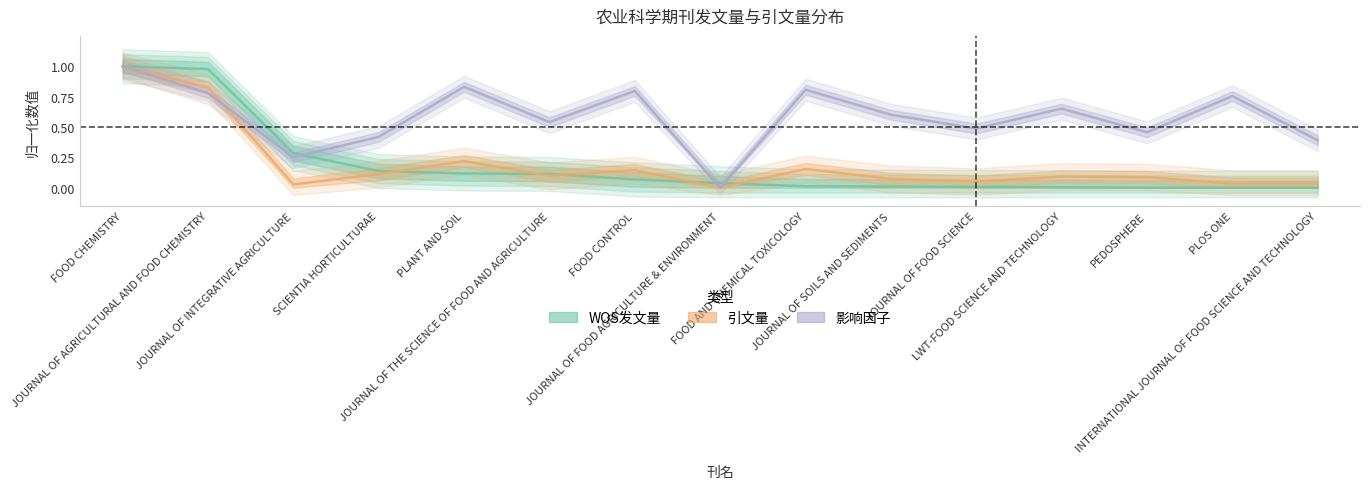

Is it true that 引文量 equals 0.1 at PLOS ONE?

False